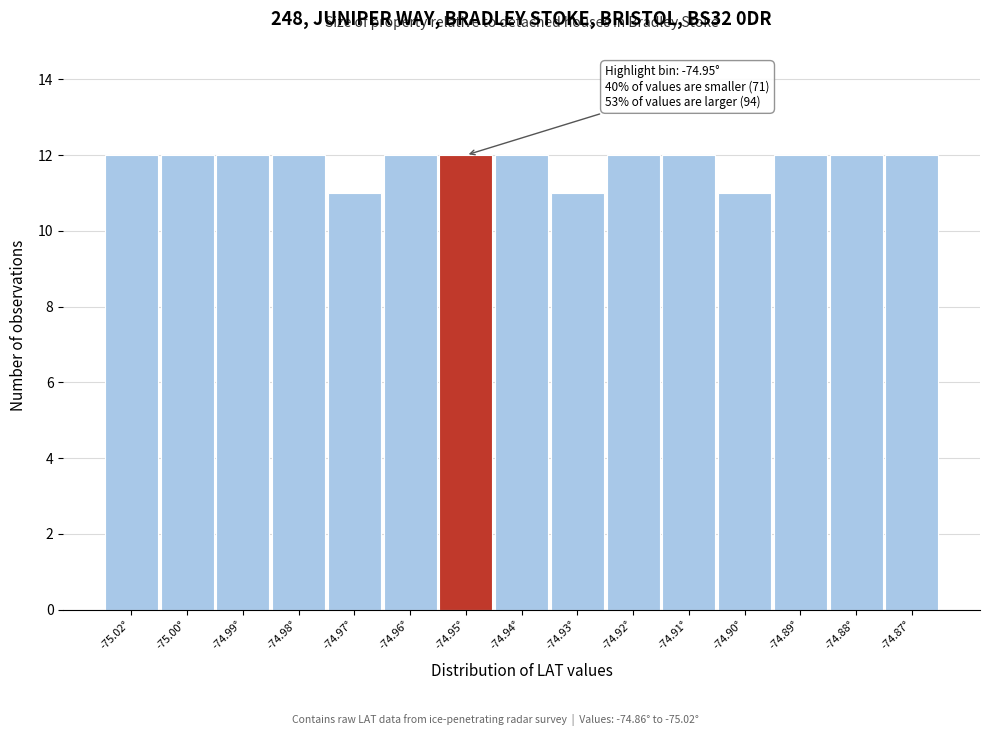

Reading left to right, extract all data points from this chart.

12	12	12	12	11	12	12	12	11	12	12	11	12	12	12